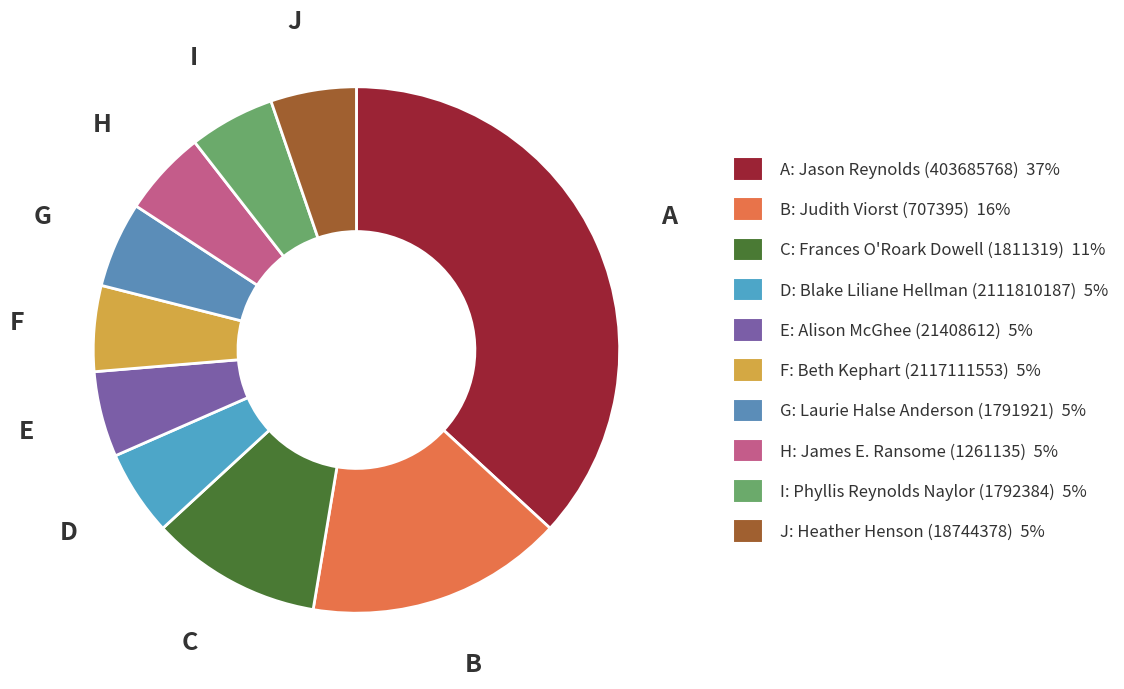

How many slices are in this pie chart?

10